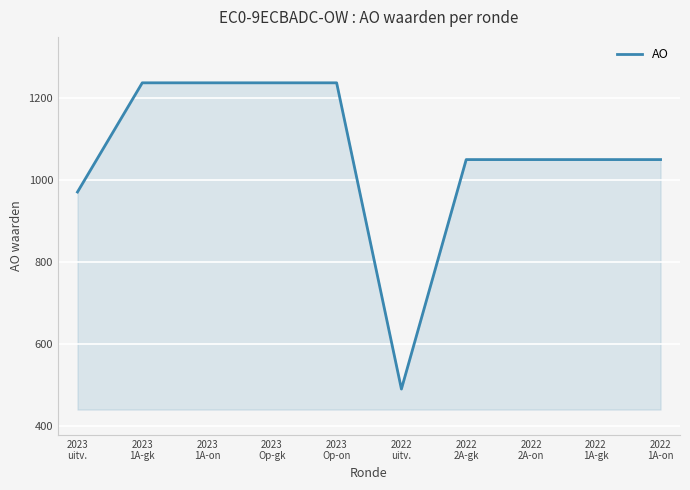

What is the maximum value shown in the chart?

1237